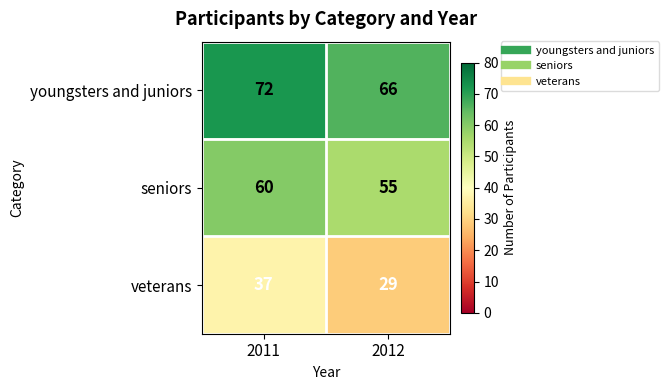

Where is seniors nearest to the value 57?

2012